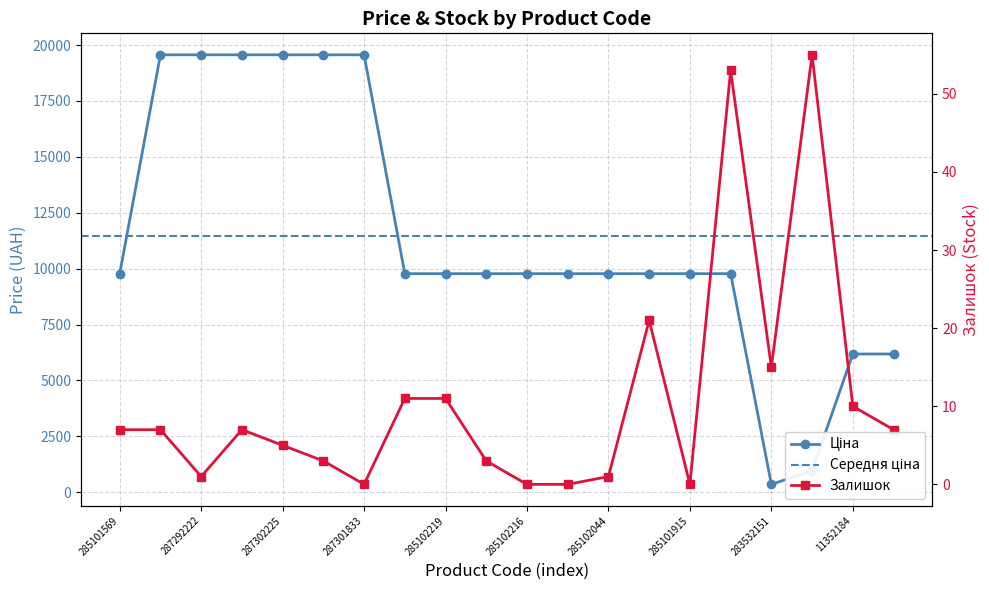

How many data points does each series have?

20